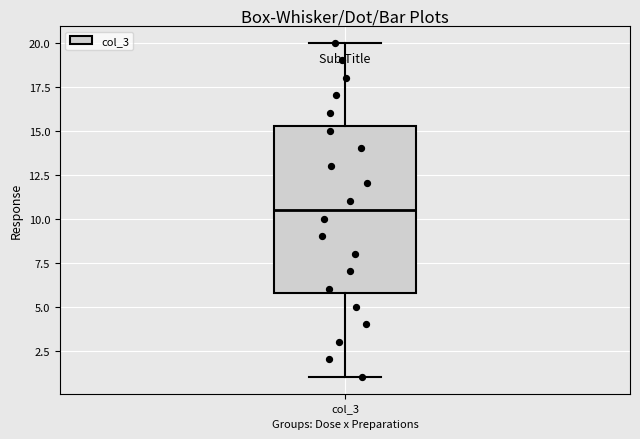

Transcribe this box plot: give where the median line is, the range the box spans, and where the two whiskers end, as read against the y-axis. The values are not printed on the chart, so give them approximately, as read against the axis.

median 10.5, box 6.0 to 15.5, whiskers 1.0 to 20.0